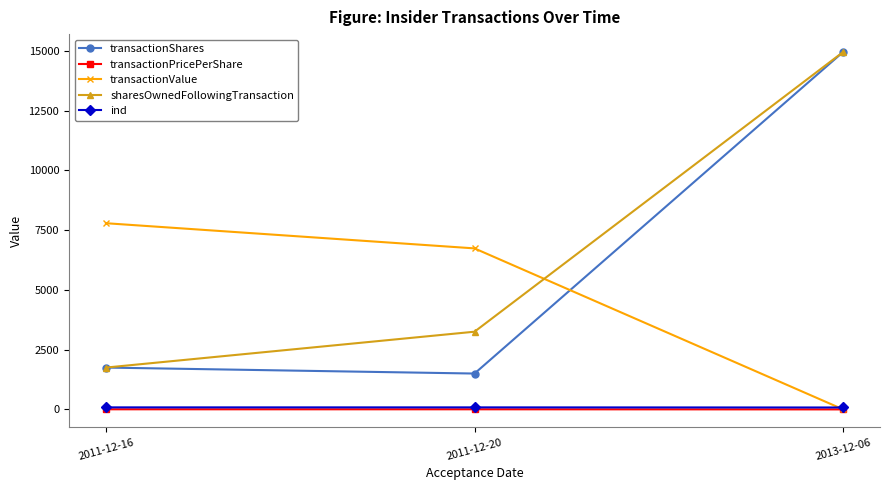

How many distinct data groups are displayed?

5